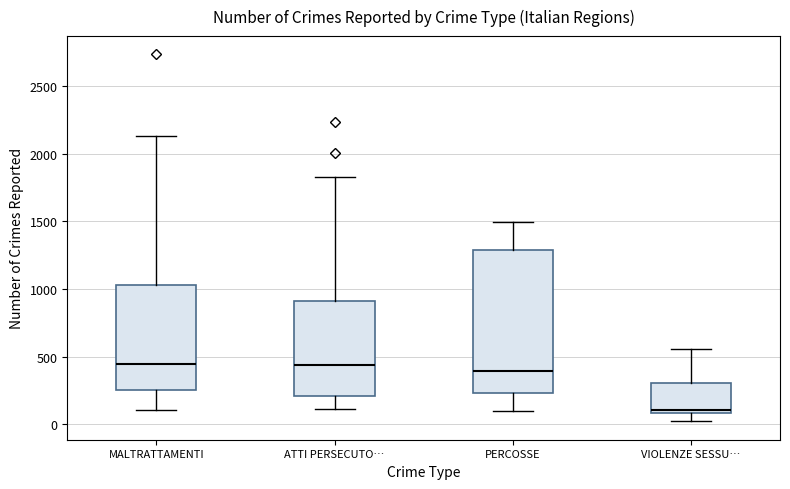

Reading left to right, transcribe this box plot: for each box, give where its median line is, the range the box spans, and where its two whiskers end, as read against the y-axis. The values are not printed on the chart, so give them approximately, as read against the axis.

MALTRATTAMENTI: median 450, box 250 to 1050, whiskers 100 to 2150
ATTI PERSECUTO…: median 450, box 200 to 900, whiskers 100 to 1850
PERCOSSE: median 400, box 250 to 1300, whiskers 100 to 1500
VIOLENZE SESSU…: median 100 (just above the box's lower edge), box 100 to 300, whiskers 0 to 550